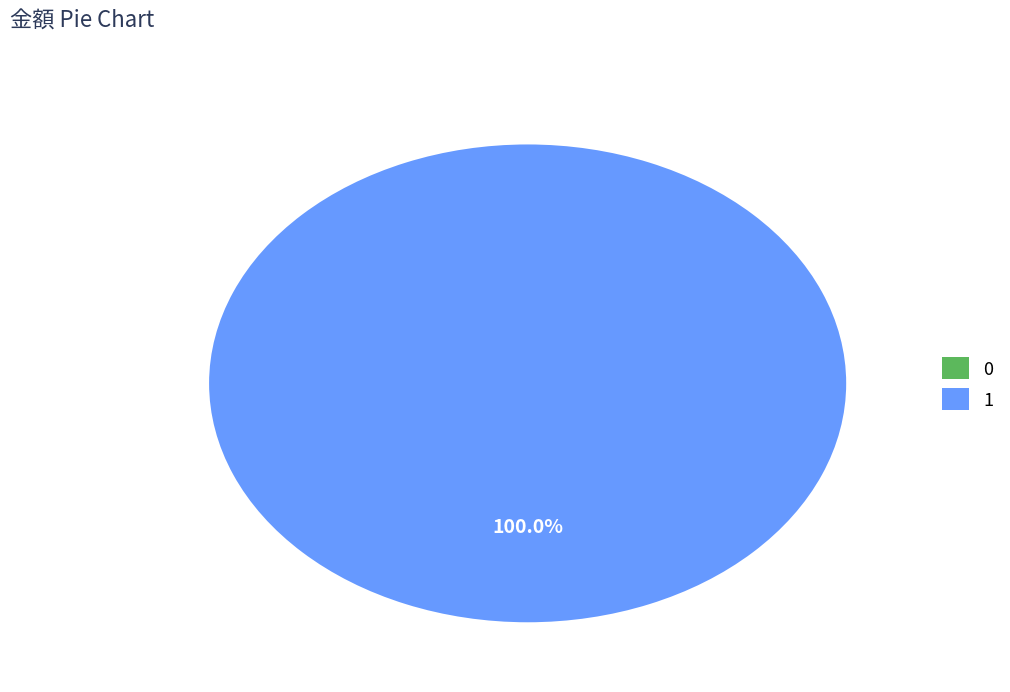

Which category has the biggest portion of the pie?

1